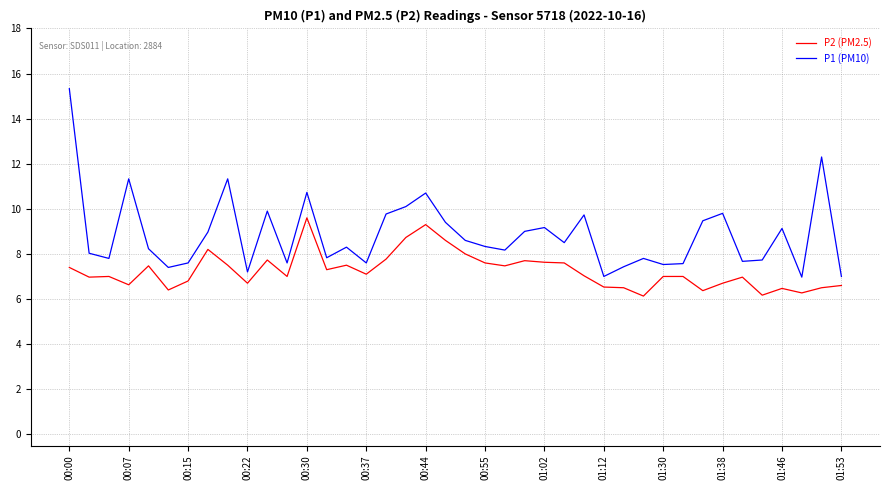

What are all the series names shown in the legend?

P2 (PM2.5), P1 (PM10)